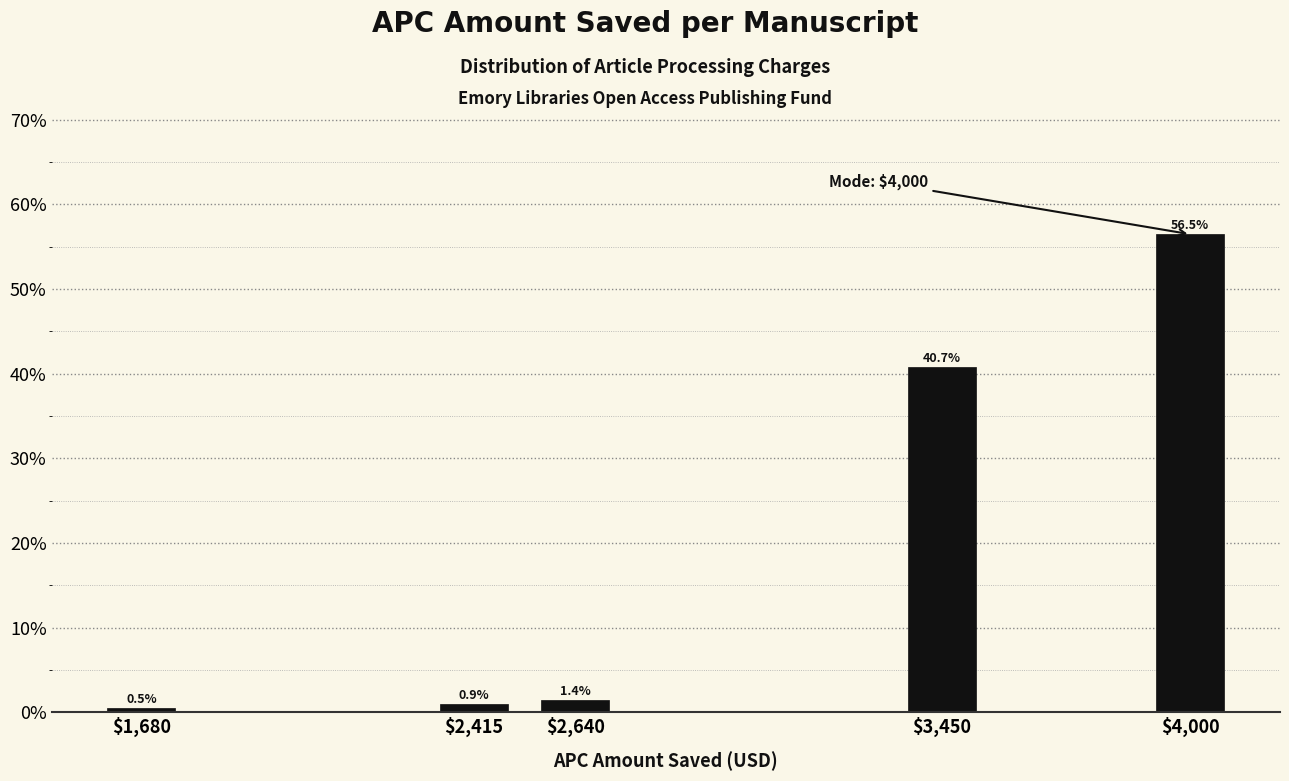

Reading left to right, transcribe all the data shown in this chart.

0.5	0.9	1.4	40.7	56.5